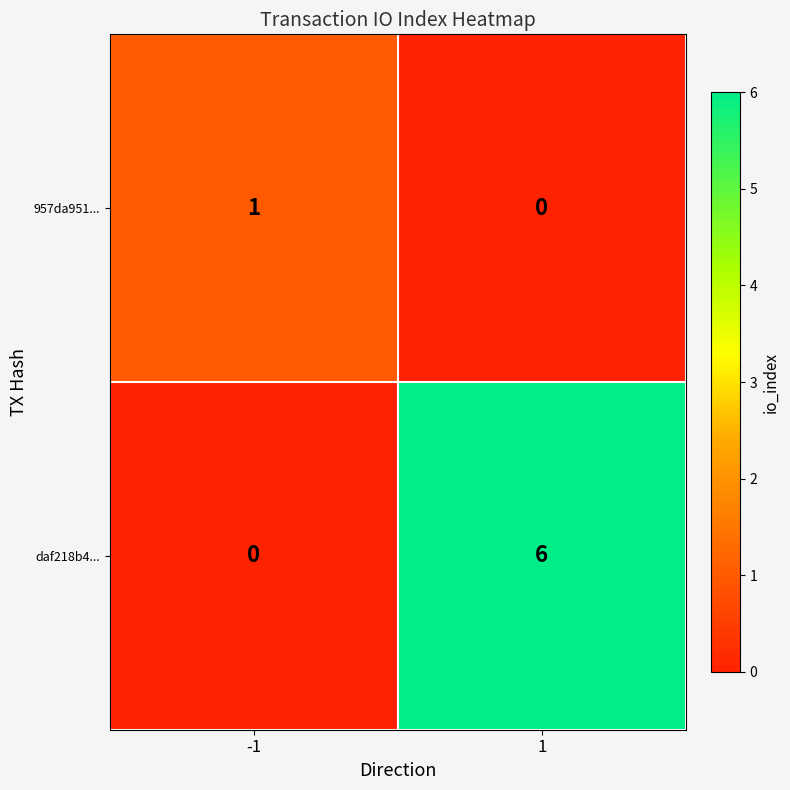

Count the number of data series in this chart.

2